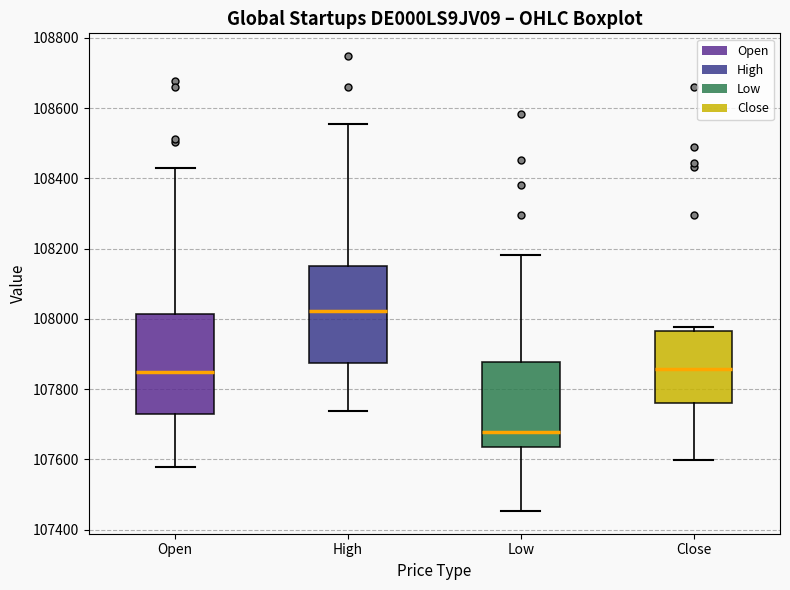

Reading left to right, transcribe this box plot: for each box, give where its median line is, the range the box spans, and where its two whiskers end, as read against the y-axis. The values are not printed on the chart, so give them approximately, as read against the axis.

Open: median 107840, box 107720 to 108020, whiskers 107580 to 108440
High: median 108020, box 107880 to 108160, whiskers 107740 to 108560
Low: median 107680, box 107640 to 107880, whiskers 107460 to 108180
Close: median 107860, box 107760 to 107960, whiskers 107600 to 107980